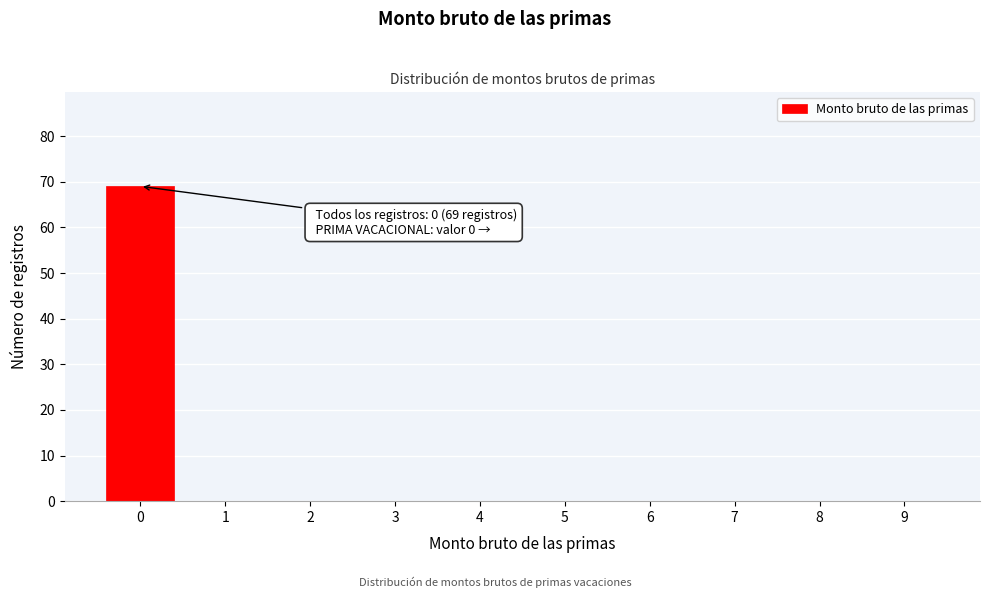

Which range on the x-axis has the tallest bar?

-0.5 to 0.5